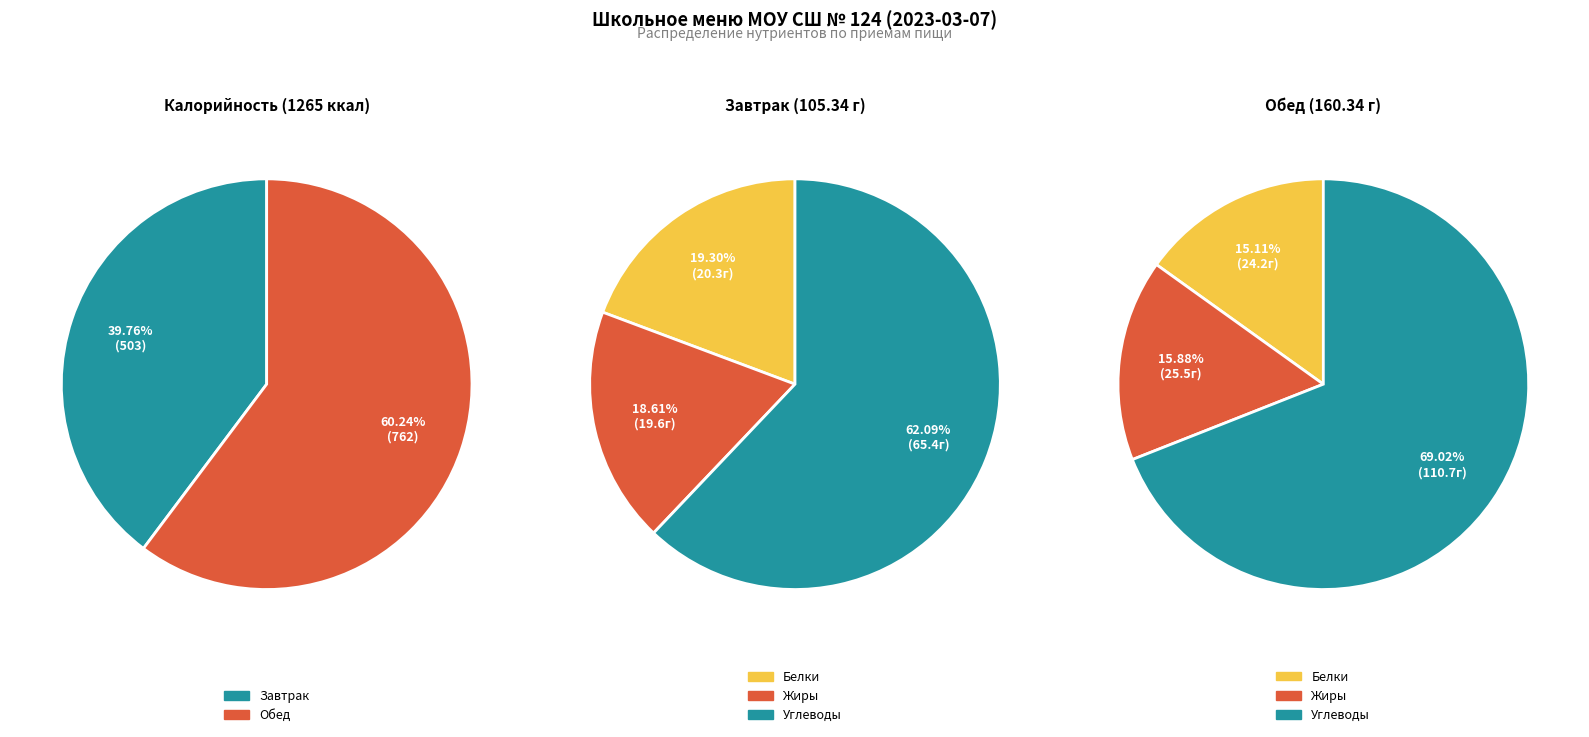

What percentage is the Завтрак slice, to the nearest percent?

40%